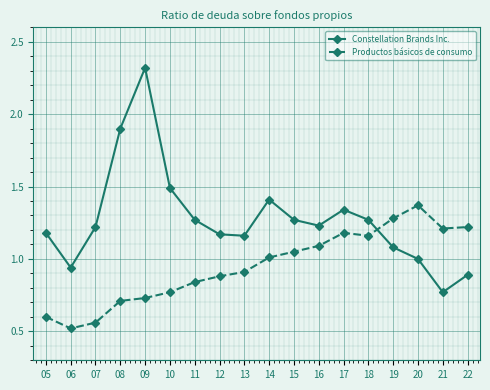

At how many categories does at least one series exceed 0?

18